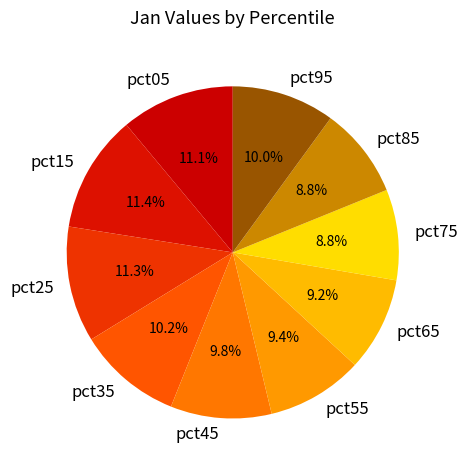

Is the sum of pct55 and pct75 greater than half?

No